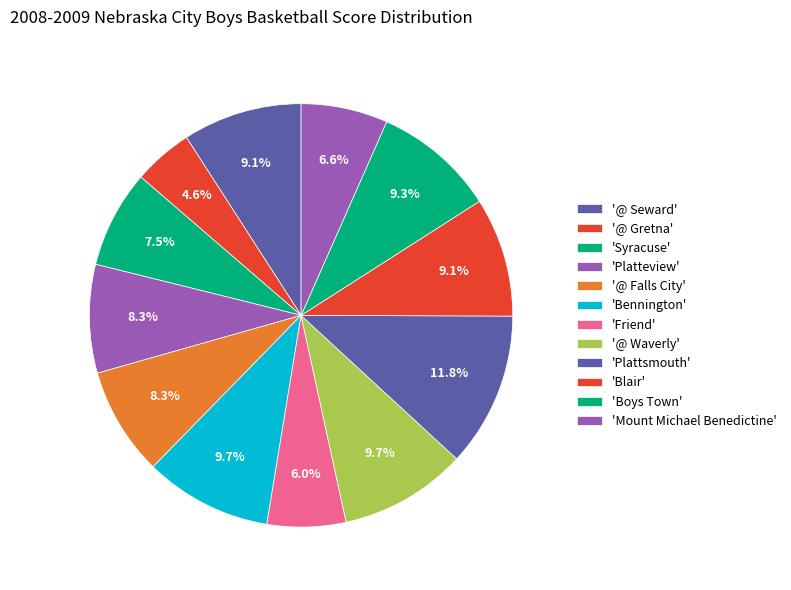

How many segments does this pie chart have?

12